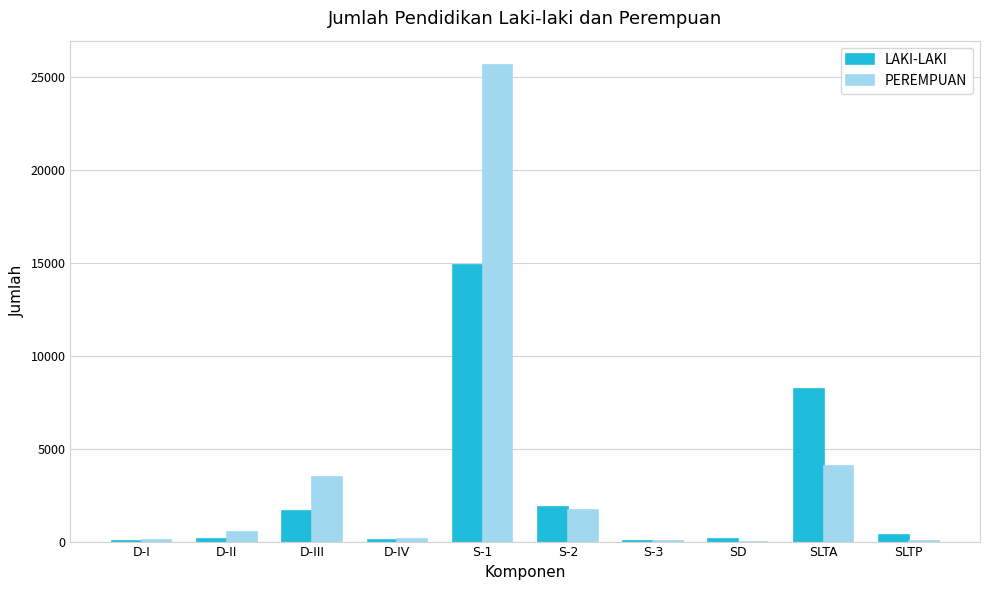

Between D-II and S-2, which series saw the biggest shift?

LAKI-LAKI